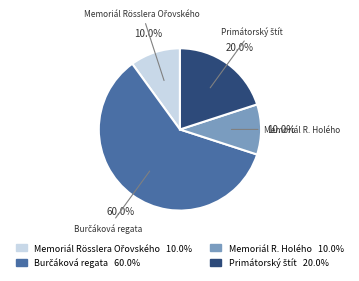

What percentage is NOT represented by Memoriál R. Holého?

90.0%